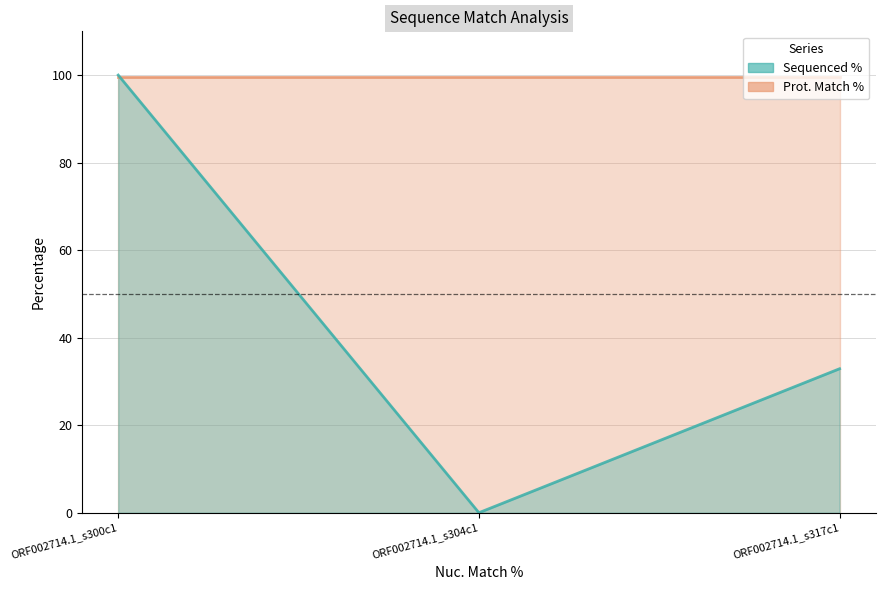

What is the maximum value shown in the chart?

100.0